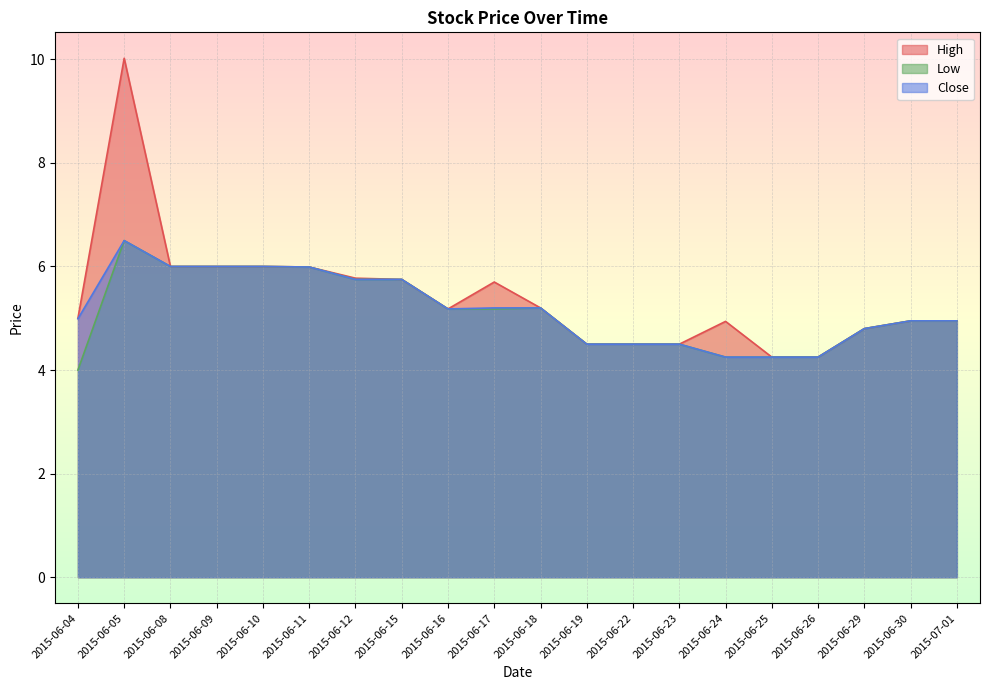

What are all the series names shown in the legend?

High, Low, Close